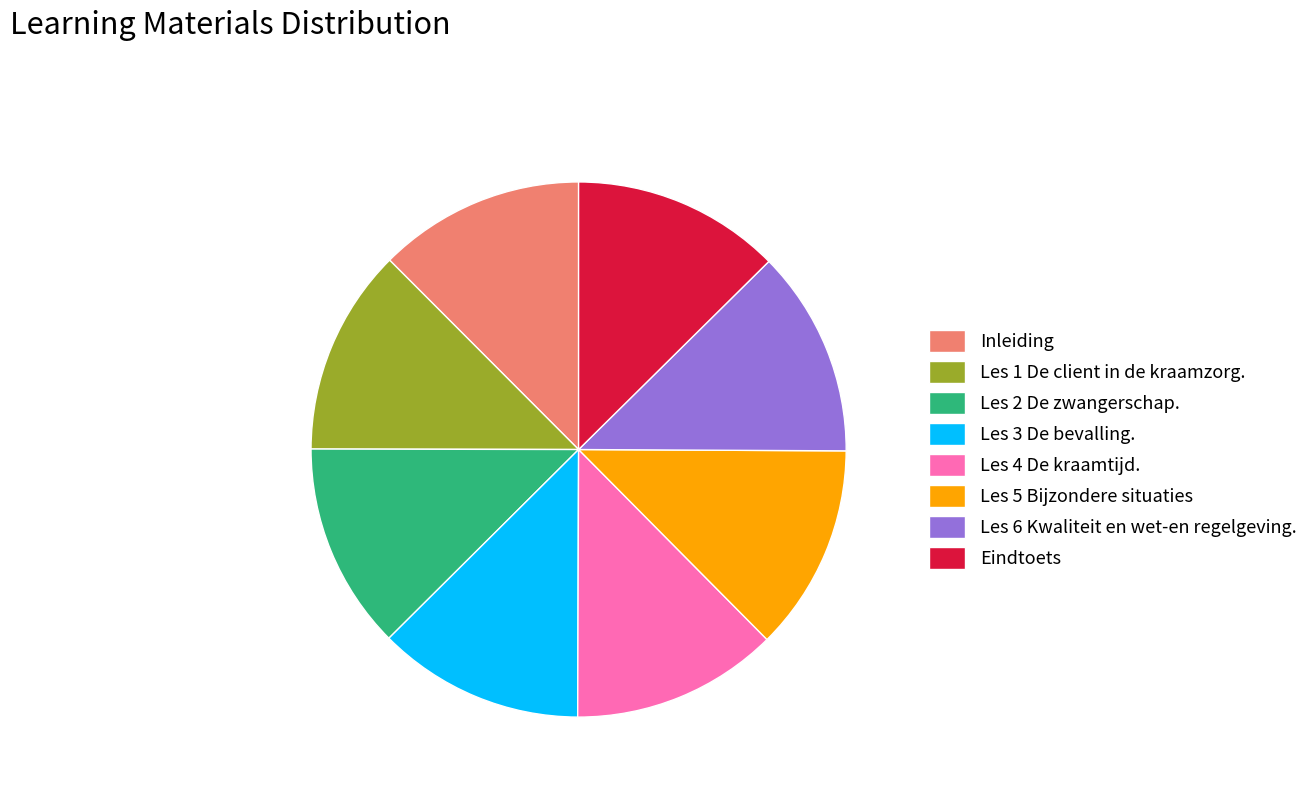

What is the ratio of the value at Les 1 De client in de kraamzorg. to the value at Les 4 De kraamtijd.?

1.0